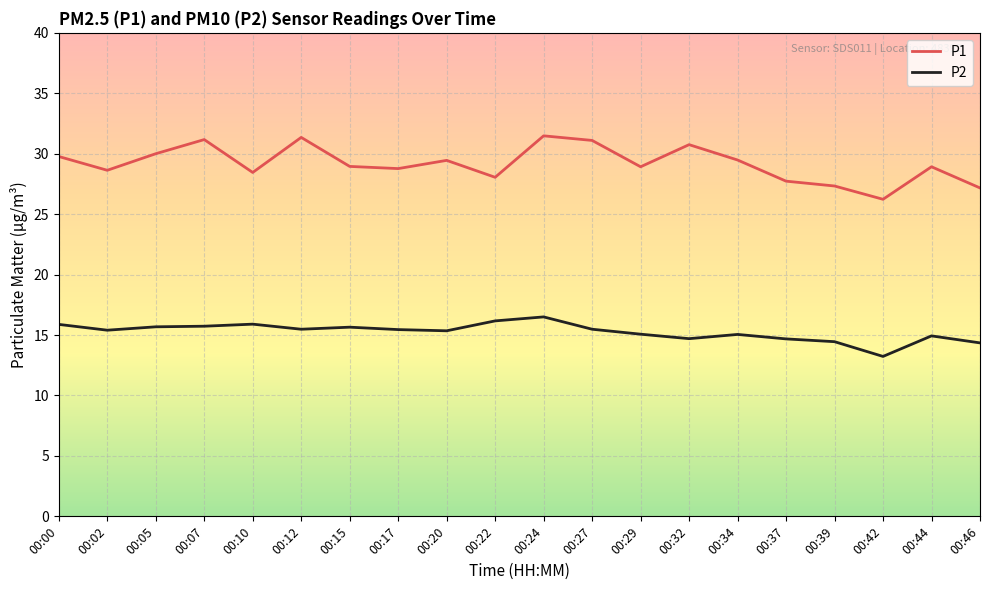

The value of P1 at 00:32 is 11.3. True or false?

False